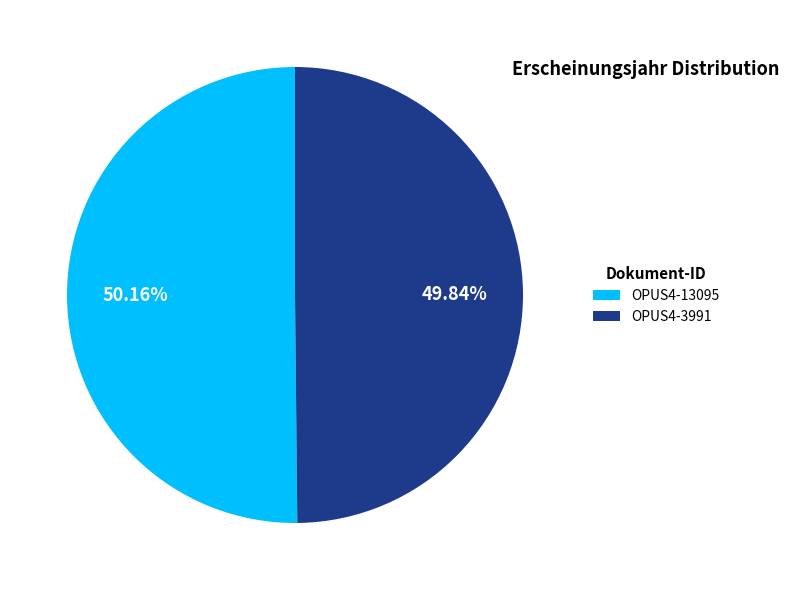

How many slices are in this pie chart?

2